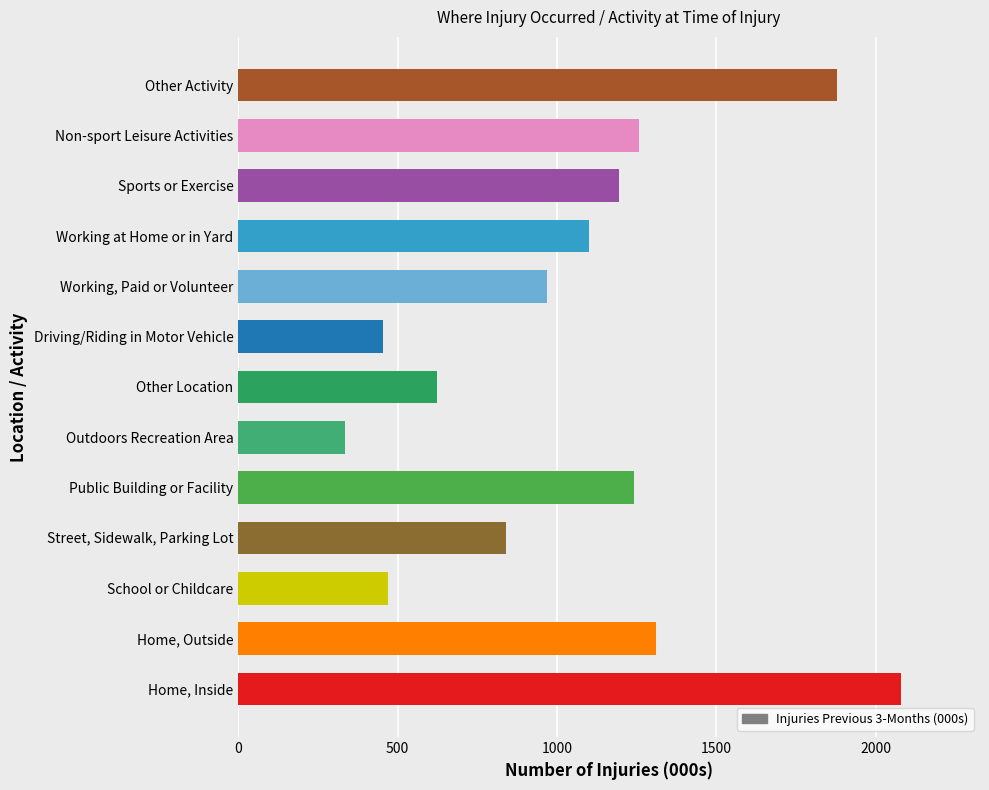

Reading bottom to top, transcribe all the data shown in this chart.

2077.3	1309.6	470.0	839.3	1240.4	334.8	622.3	452.4	967.6	1101.6	1195.0	1256.0	1878.5